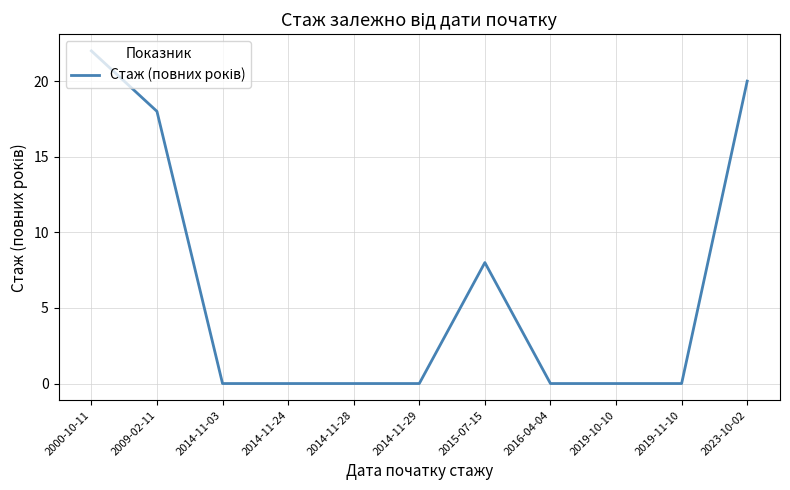

What is the difference between the maximum and minimum values?

22